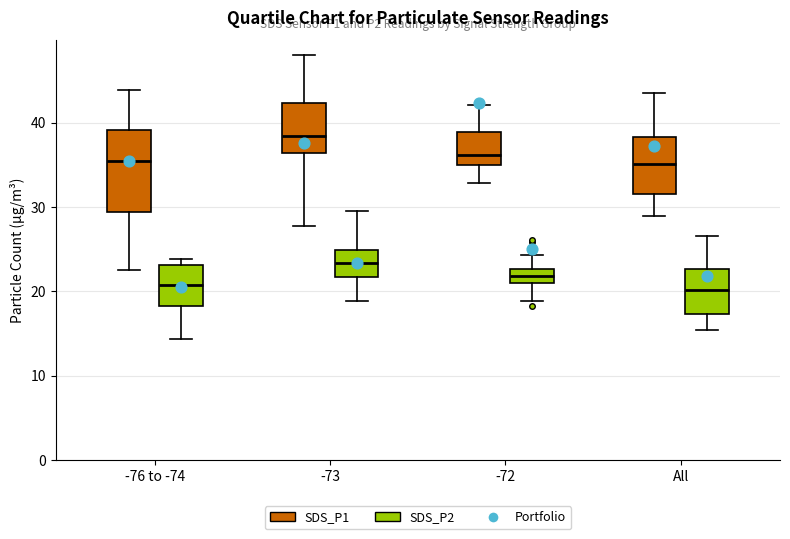

Reading left to right, transcribe this box plot: for each box, give where its median line is, the range the box spans, and where its two whiskers end, as read against the y-axis. The values are not printed on the chart, so give them approximately, as read against the axis.

-76 to -74 (SDS_P1): median 36, box 29 to 39, whiskers 23 to 44
-76 to -74 (SDS_P2): median 21, box 18 to 23, whiskers 14 to 24
-73 (SDS_P1): median 38, box 36 to 42, whiskers 28 to 48
-73 (SDS_P2): median 23, box 22 to 25, whiskers 19 to 29
-72 (SDS_P1): median 36, box 35 to 39, whiskers 33 to 42
-72 (SDS_P2): median 22, box 21 to 23, whiskers 19 to 24
All (SDS_P1): median 35, box 32 to 38, whiskers 29 to 44
All (SDS_P2): median 20, box 17 to 23, whiskers 15 to 27